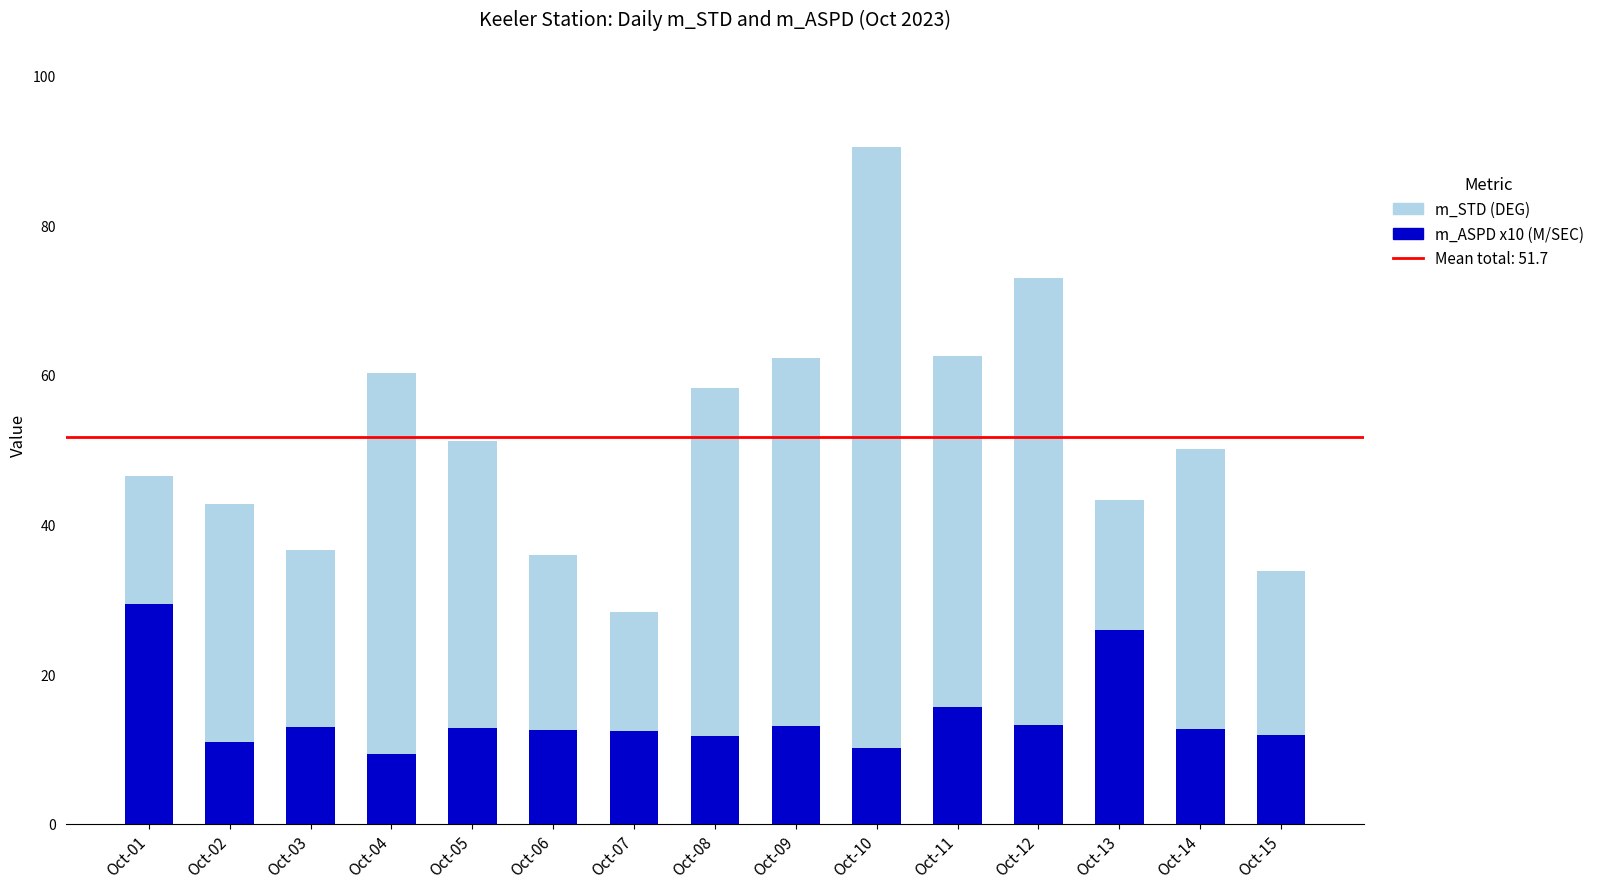

At which category is the sum across all series the highest?

Oct-10